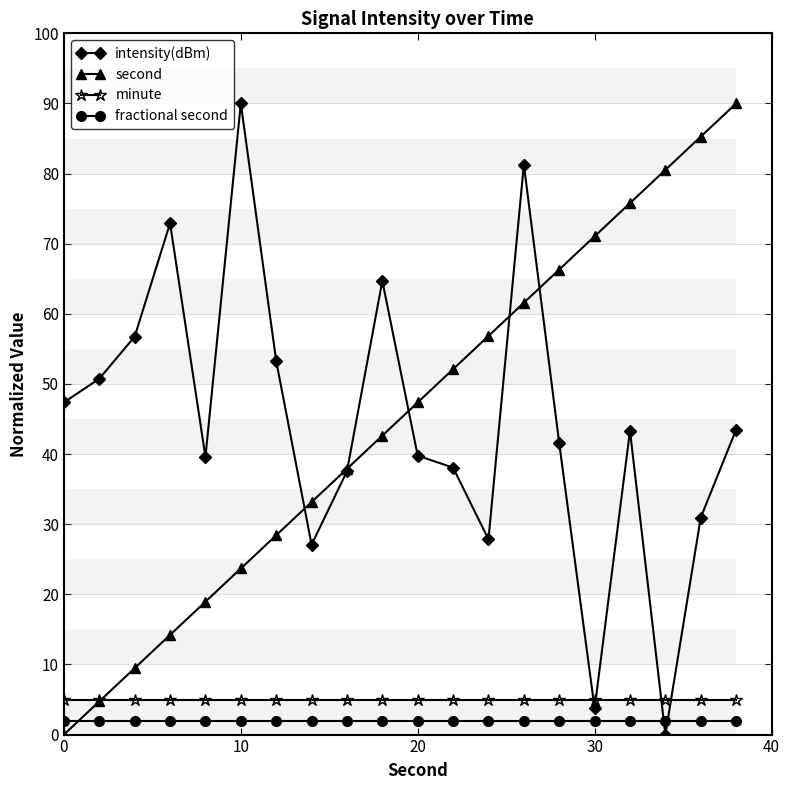

What is the difference between the maximum and minimum values in the second series?

90.0